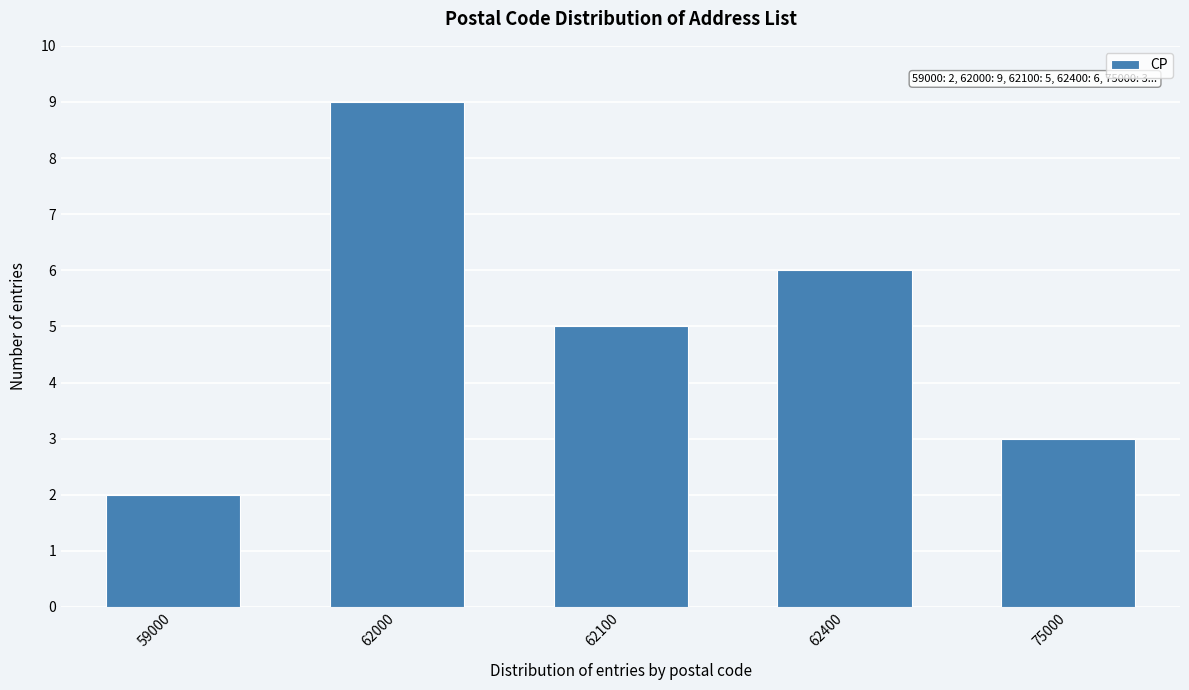

Reading right to left, what are all the values shown in this chart?

75000=3	62400=6	62100=5	62000=9	59000=2